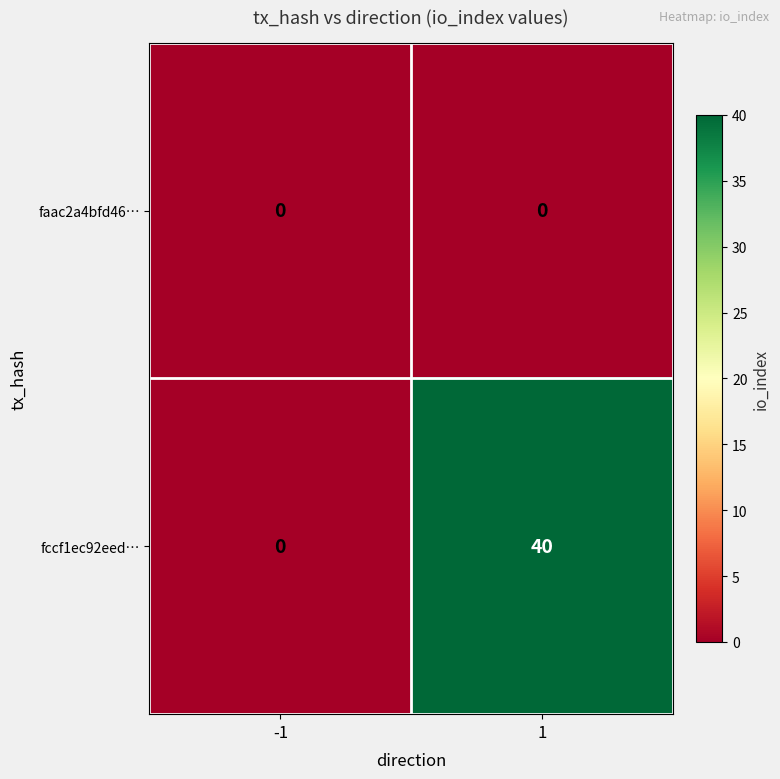

Which series has the widest spread of values?

fccf1ec92eed…